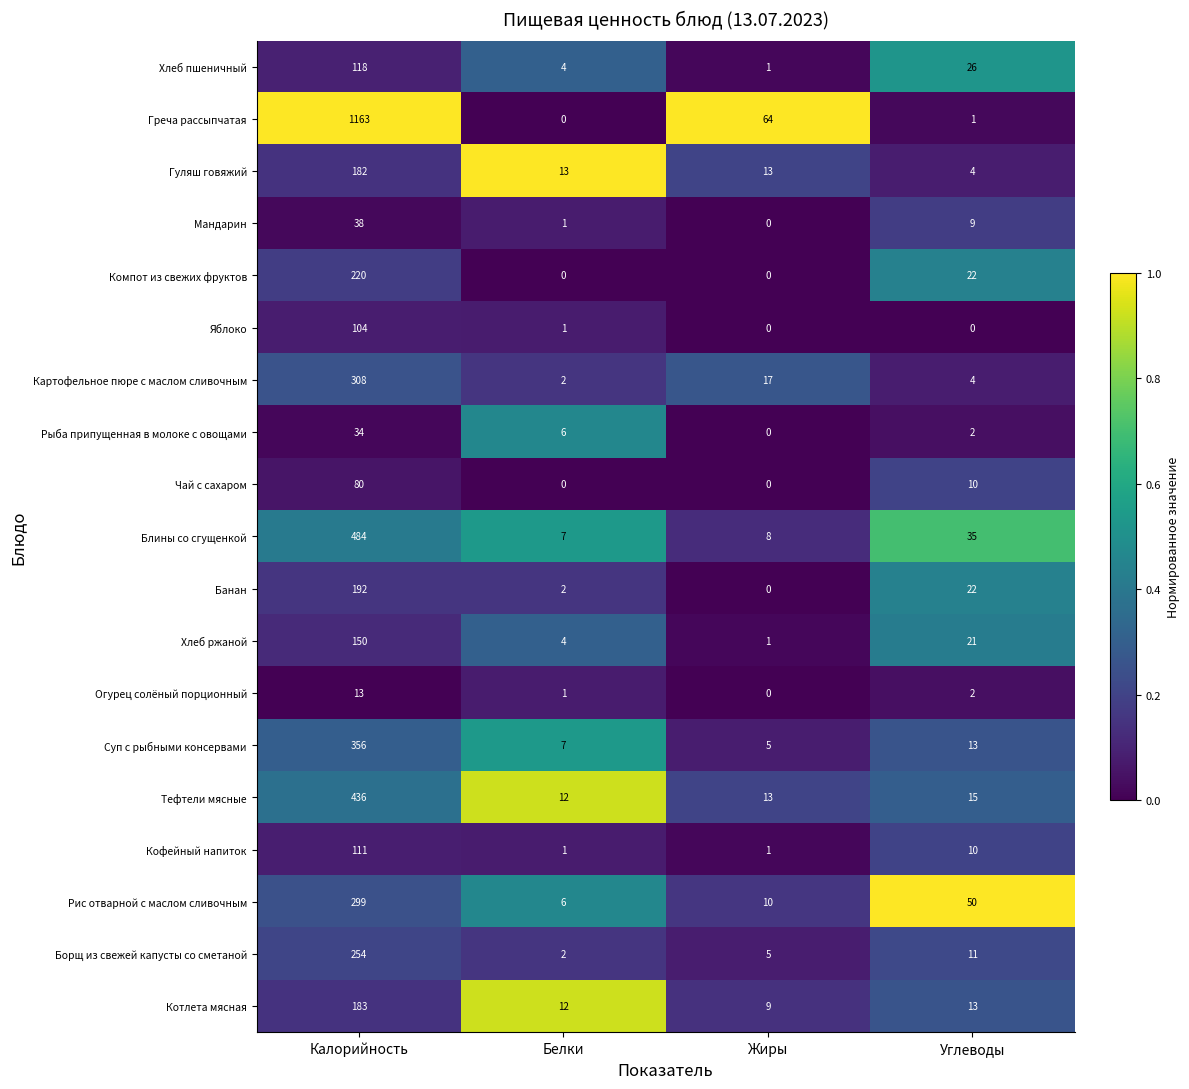

What is the approximate value of Греча рассыпчатая at Жиры, to the nearest 50?

50